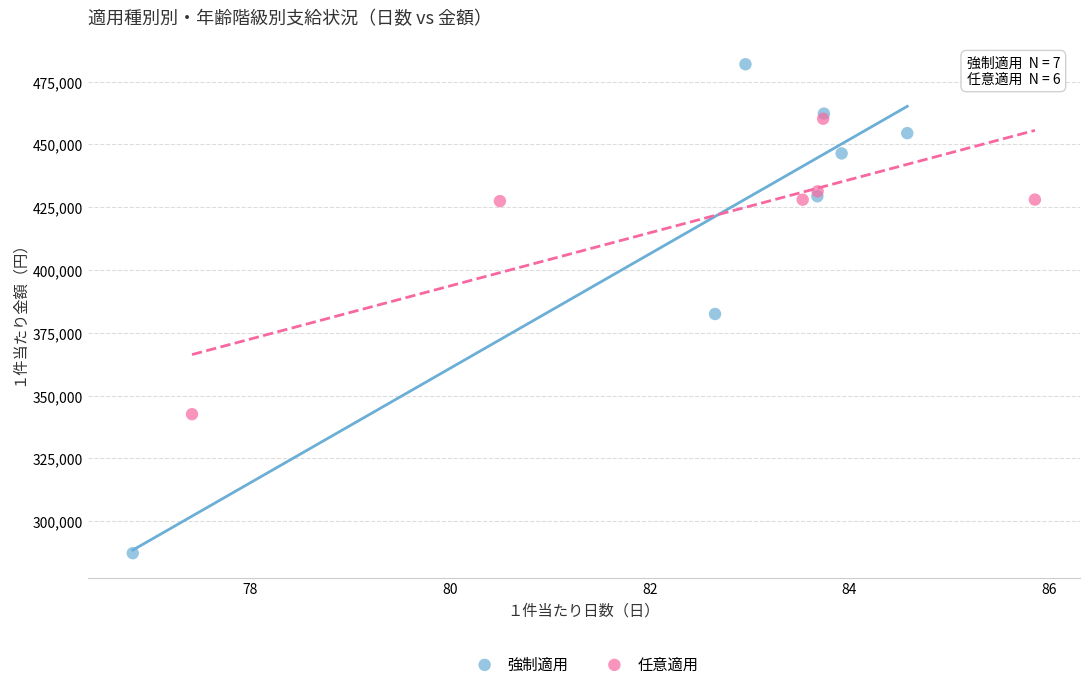

Which series has the largest Y range (max minus min)?

強制適用